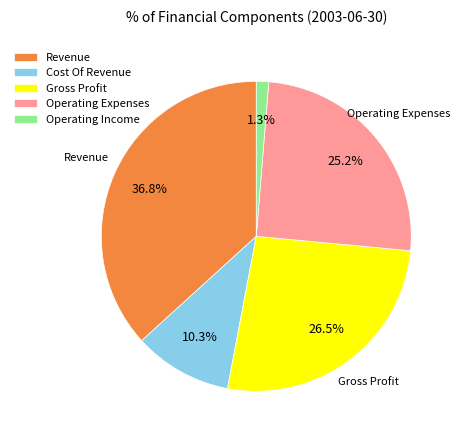

Count the number of slices in the pie.

5